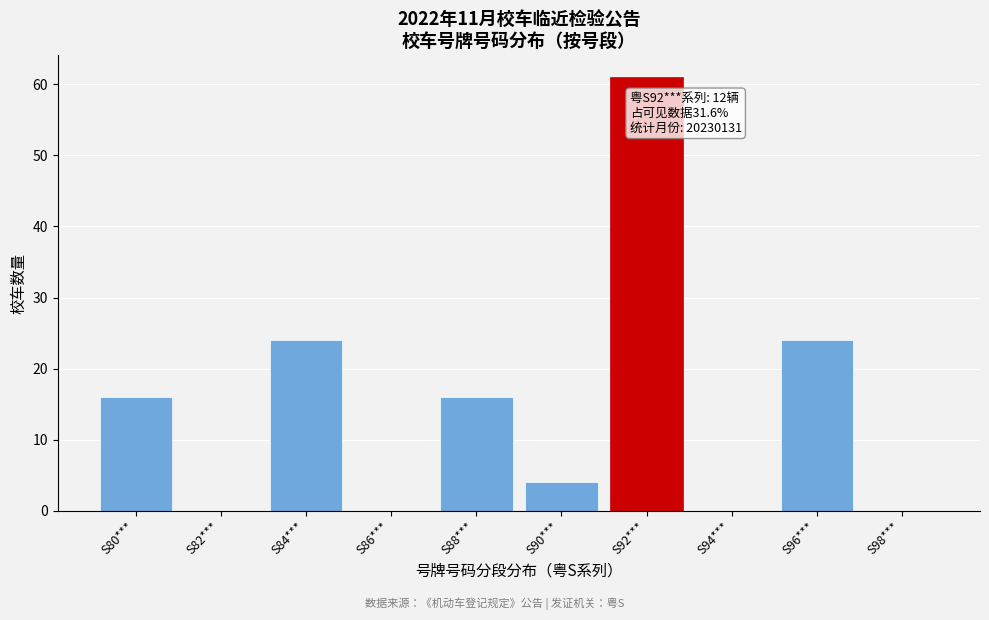

Reading right to left, transcribe all the data shown in this chart.

S98***=0	S96***=24	S94***=0	S92***=61	S90***=4	S88***=16	S86***=0	S84***=24	S82***=0	S80***=16